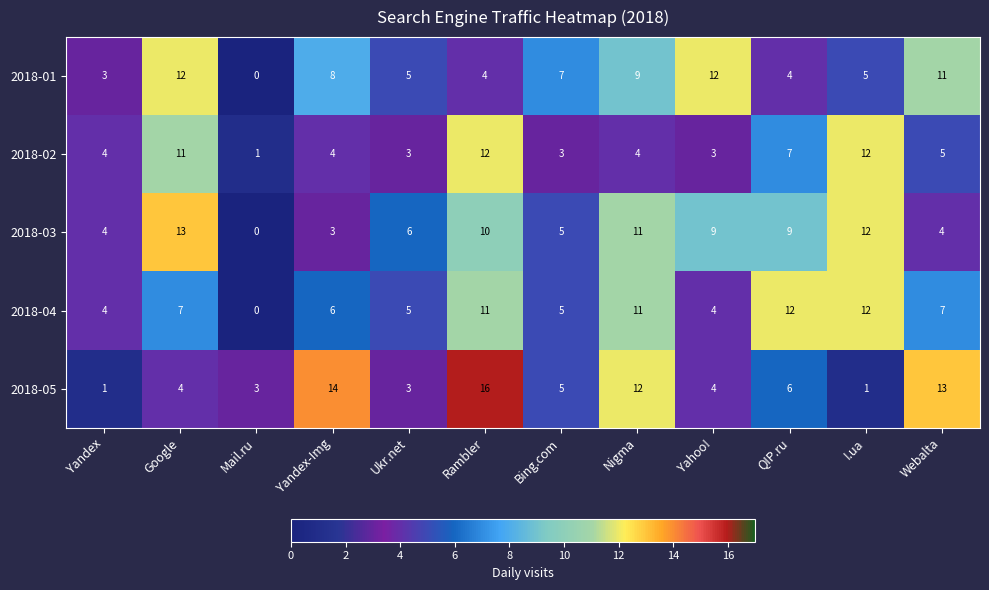

What is the difference between the second highest and second lowest values in the 2018-05 series?

13